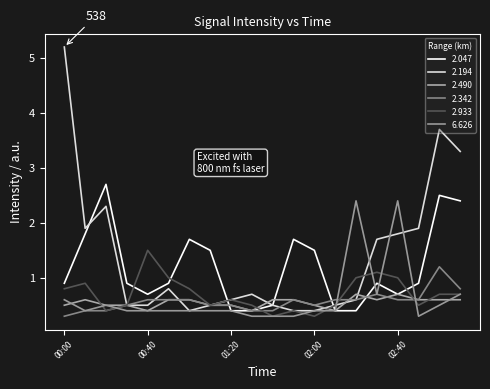

Reading left to right, extract all data points from this chart.

2.047: 0.9	1.8	2.7	0.9	0.7	0.9	1.7	1.5	0.4	0.4	0.5	1.7	1.5	0.4	0.4	0.9	0.7	0.9	2.5	2.4
2.194: 5.2	1.9	2.3	0.5	0.5	0.8	0.4	0.5	0.6	0.7	0.5	0.4	0.4	0.5	0.6	1.7	1.8	1.9	3.7	3.3
2.490: 0.5	0.6	0.5	0.5	0.4	0.6	0.6	0.5	0.5	0.4	0.6	0.6	0.5	0.4	0.7	0.6	0.7	0.6	0.6	0.6
2.342: 0.3	0.4	0.4	0.5	0.6	0.6	0.6	0.5	0.5	0.4	0.4	0.6	0.5	0.6	0.6	0.7	0.6	0.6	1.2	0.8
2.933: 0.8	0.9	0.4	0.5	1.5	1.0	0.8	0.5	0.6	0.5	0.3	0.4	0.3	0.5	1.0	1.1	1.0	0.5	0.7	0.7
6.626: 0.6	0.4	0.5	0.4	0.4	0.4	0.4	0.4	0.4	0.3	0.3	0.3	0.4	0.4	2.4	0.7	2.4	0.3	0.5	0.7